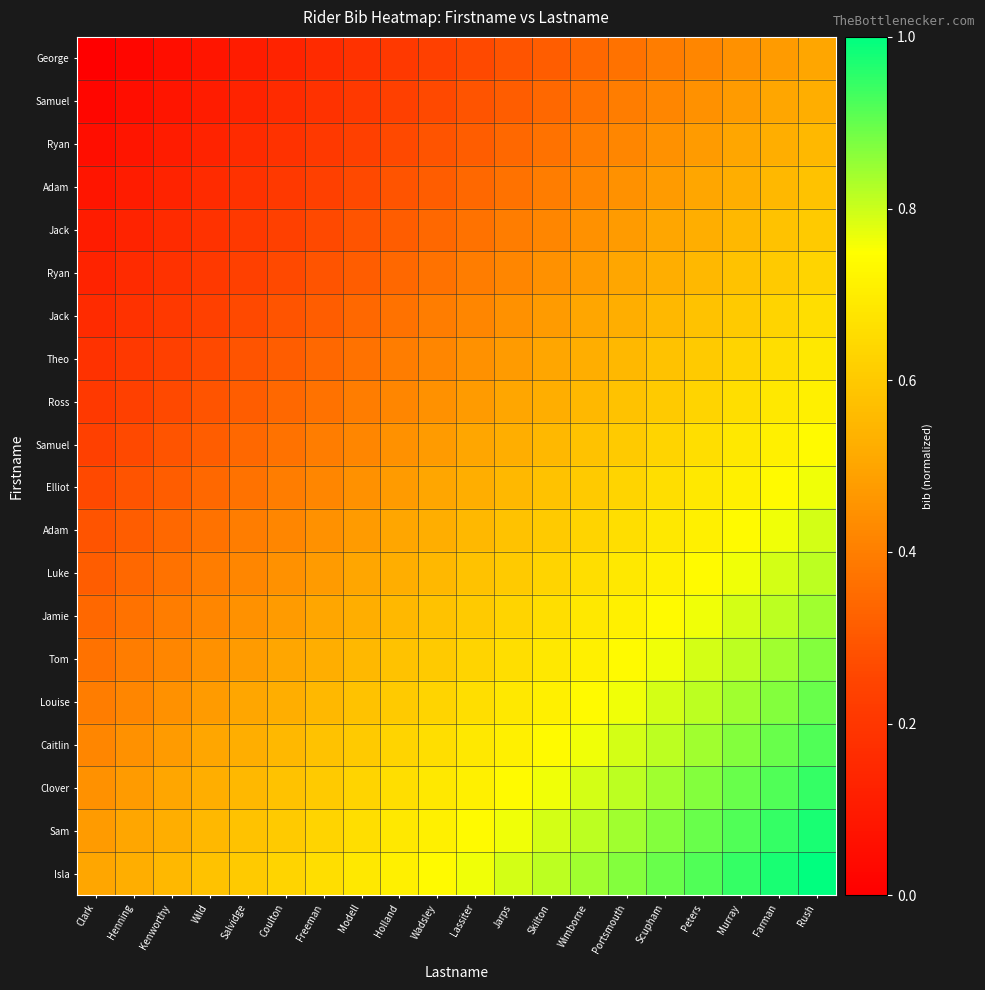

Which category has the highest value across all series?

Rush